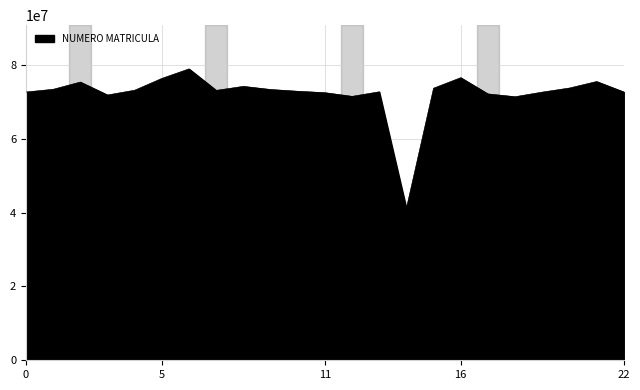

What is the difference between the maximum and minimum values?

37798978